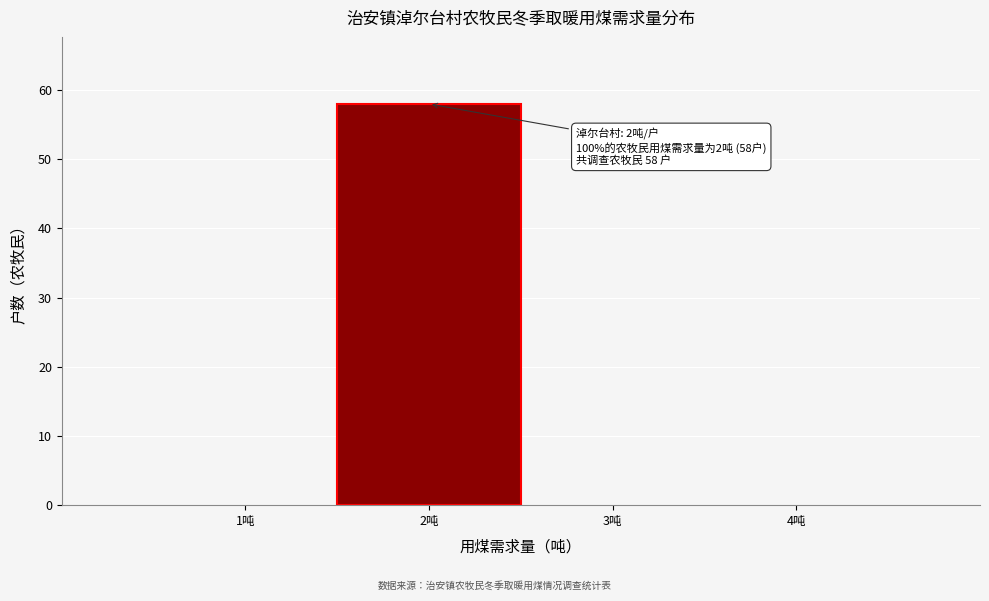

Which range on the x-axis has the tallest bar?

1.5 to 2.5